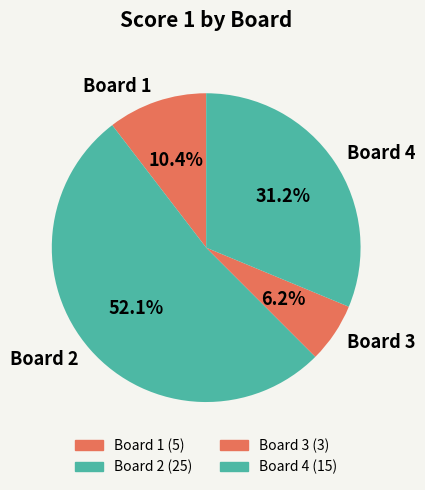

How many slices are in this pie chart?

4